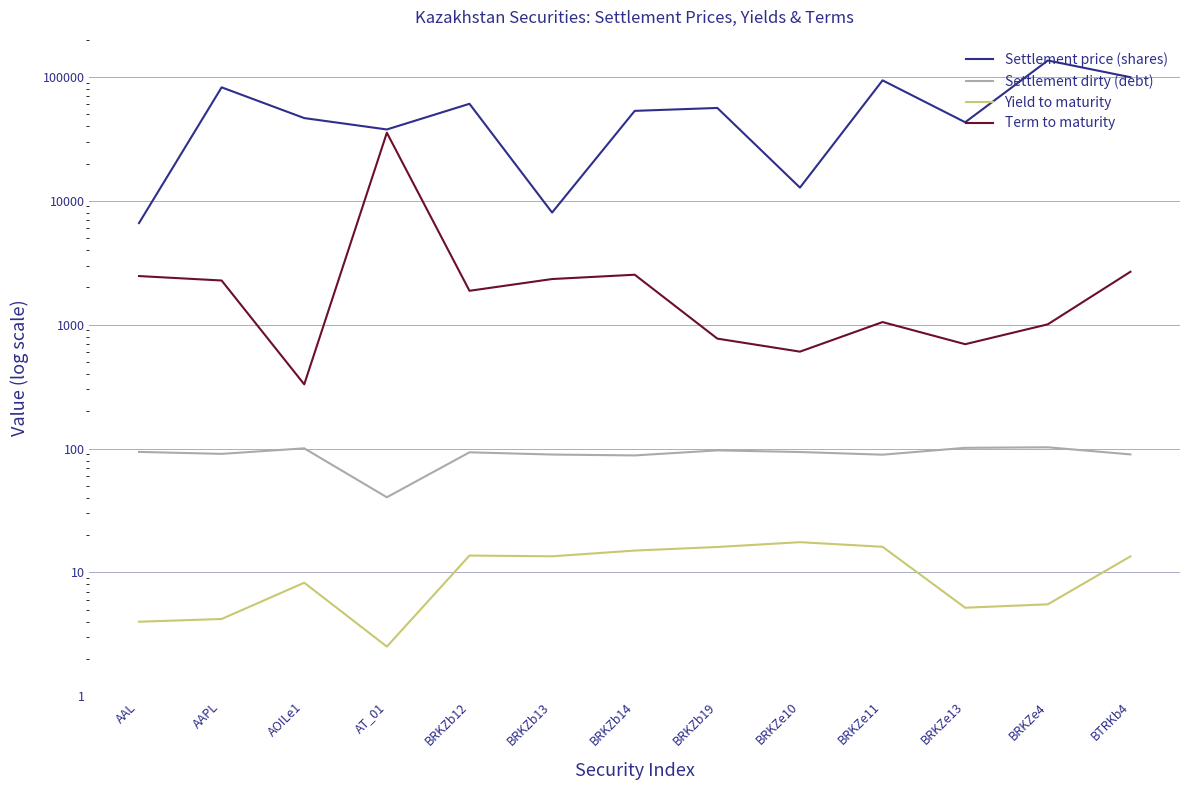

How many values in the Settlement price (shares) series exceed 53243?

7